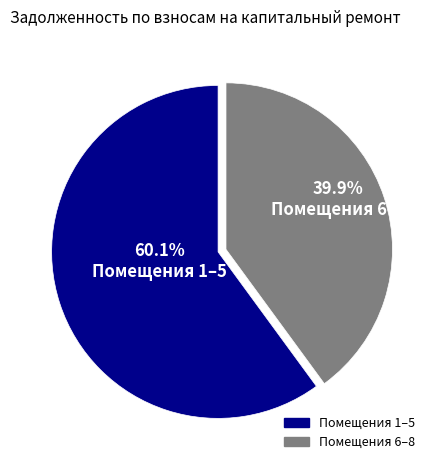

Is there a majority slice in this chart?

Yes